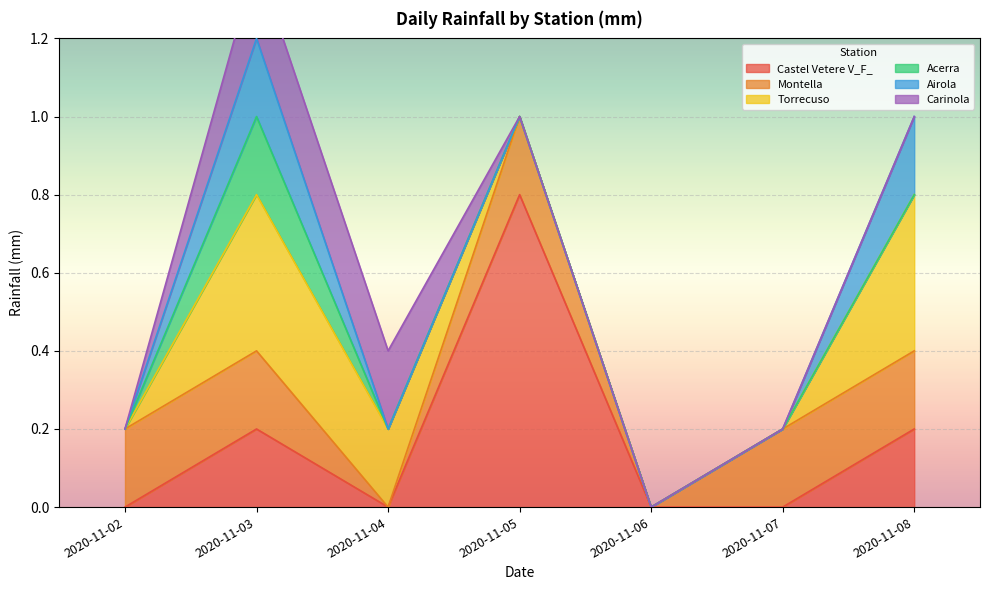

Rank the categories by Airola value from highest to lowest.

2020-11-03, 2020-11-08, 2020-11-02, 2020-11-04, 2020-11-05, 2020-11-06, 2020-11-07